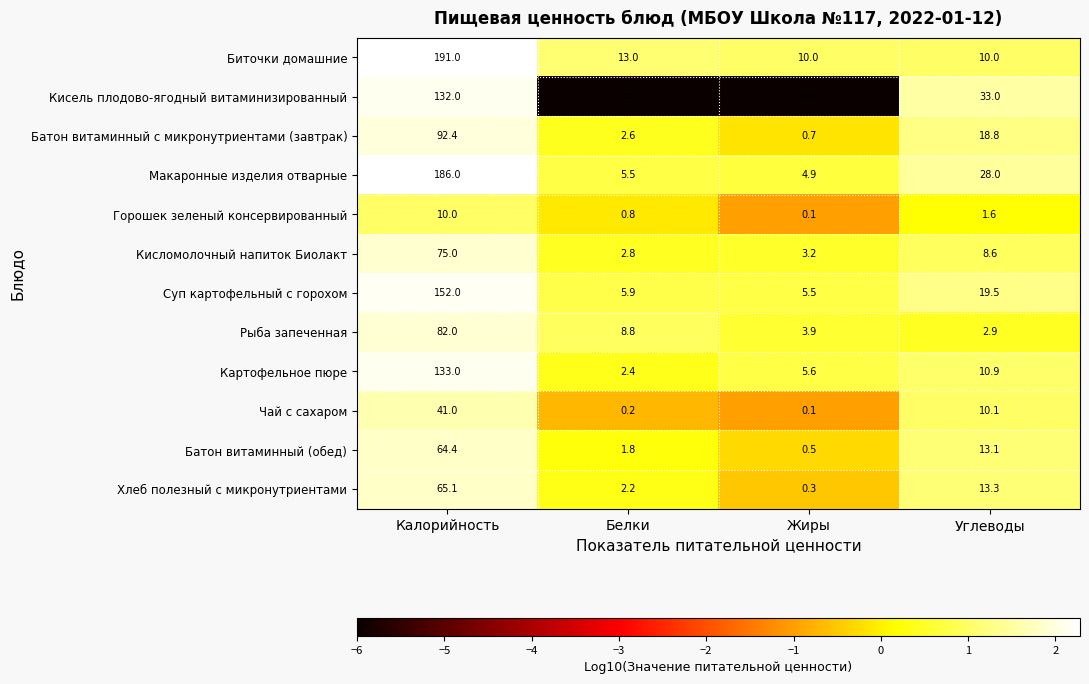

What is the difference between the maximum and second lowest values in the Кисломолочный напиток Биолакт series?

71.8